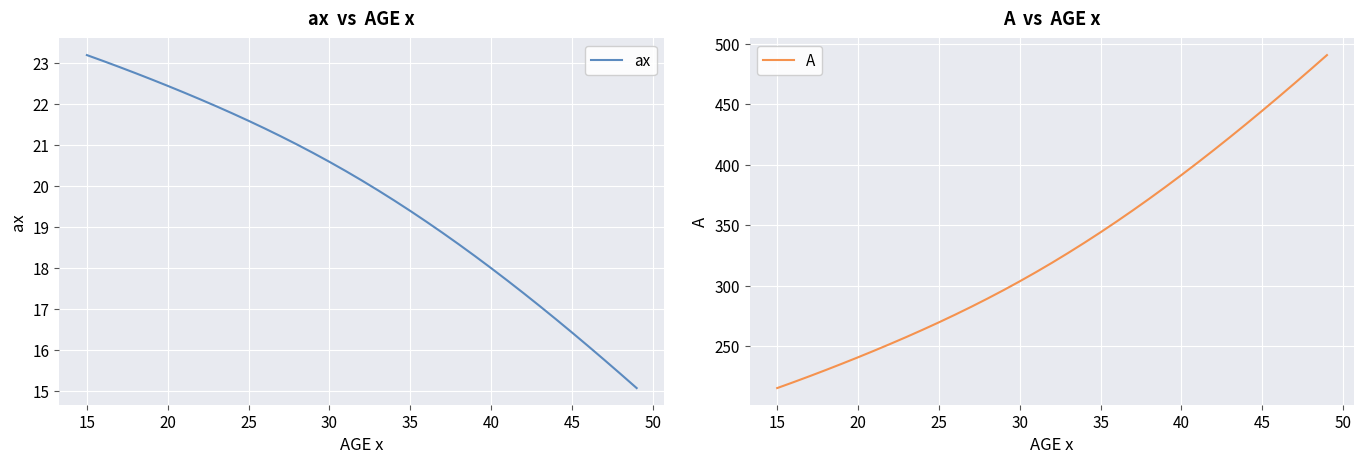

At which label does ax reach its peak?

15